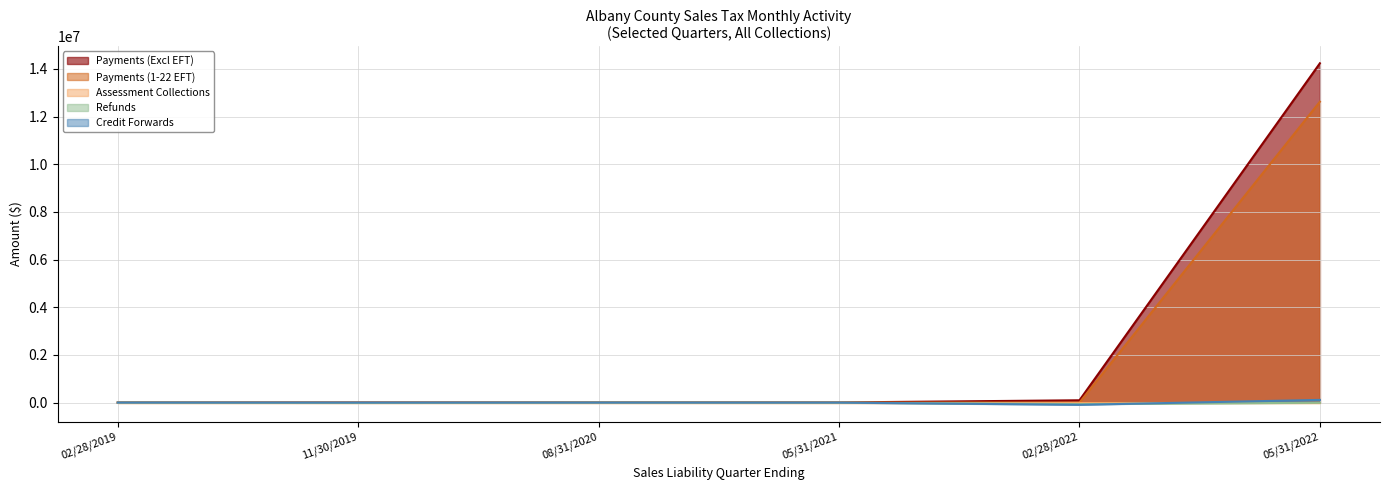

What position from the left is 11/30/2019?

2